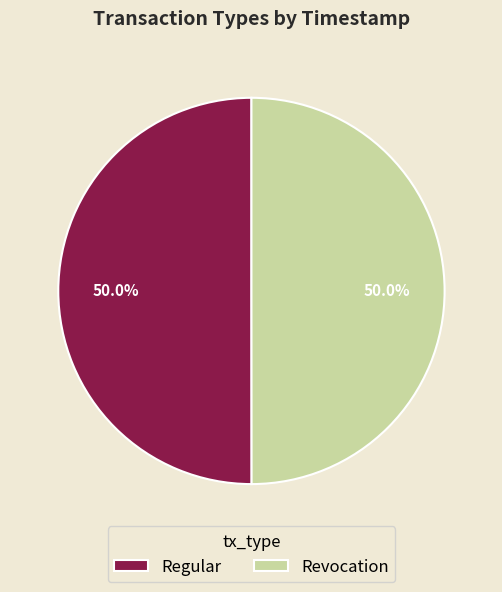

How many segments does this pie chart have?

2